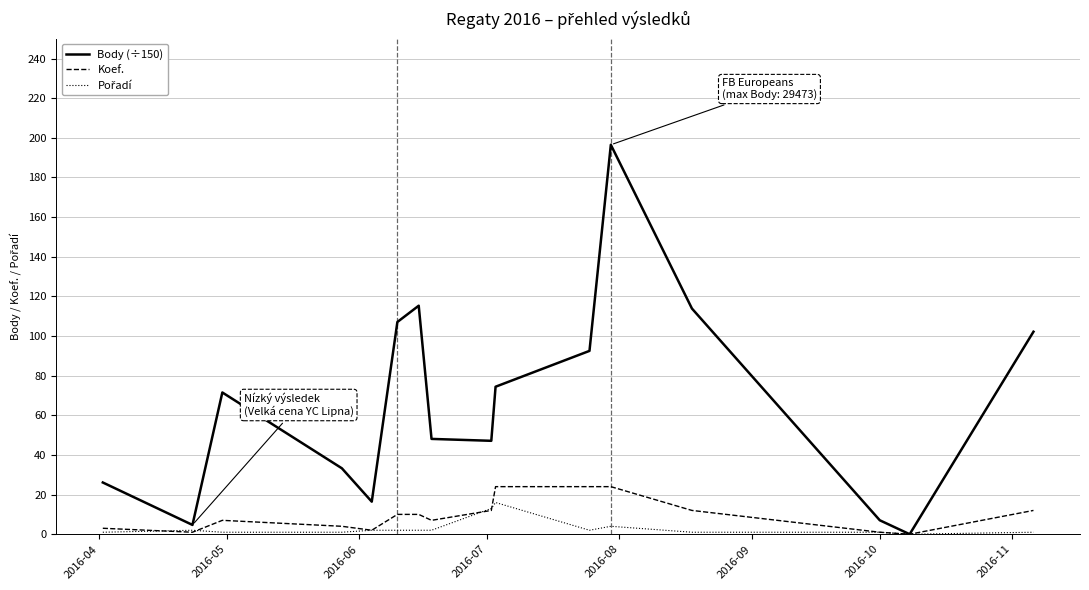

What is the greatest value displayed?

196.5